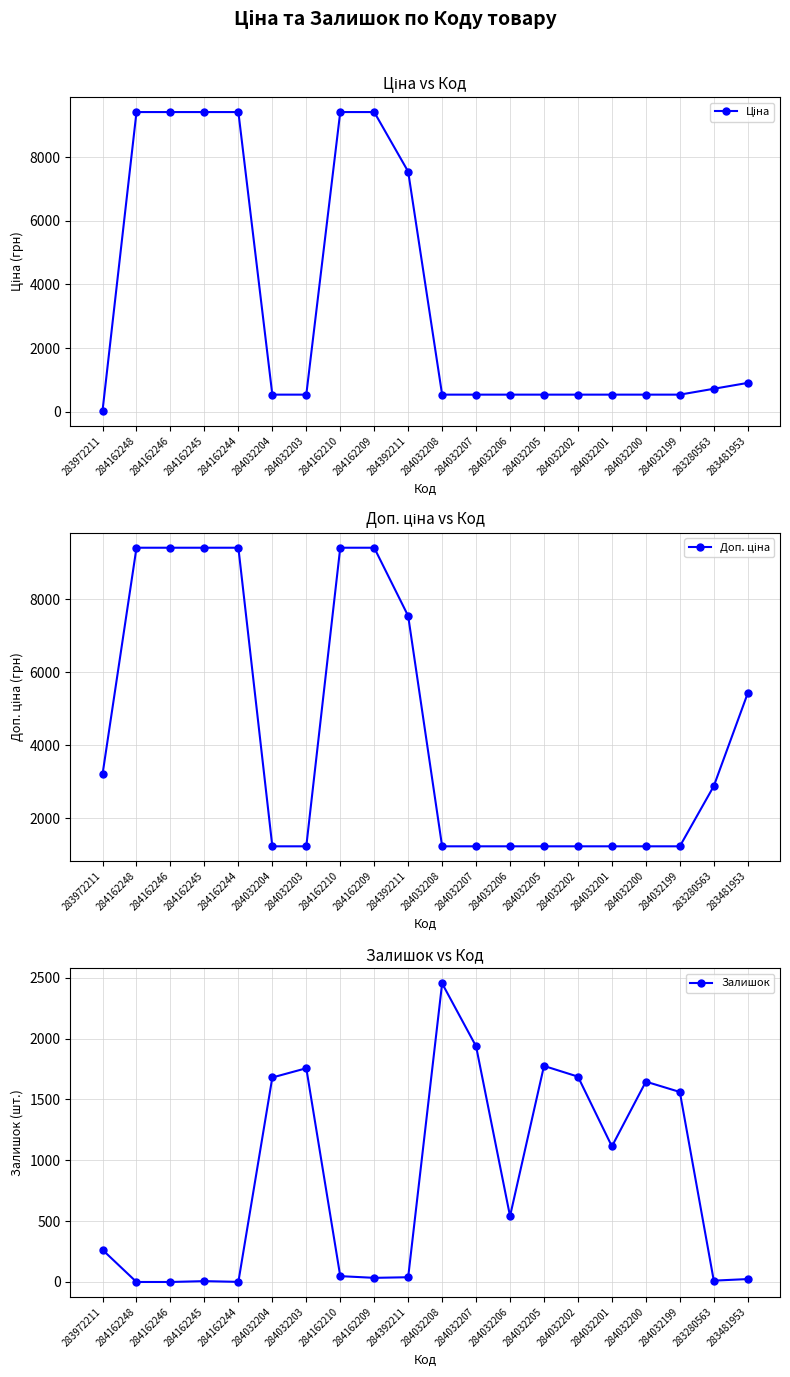

The value of Доп. ціна at 283280563 is 2878.5. True or false?

True